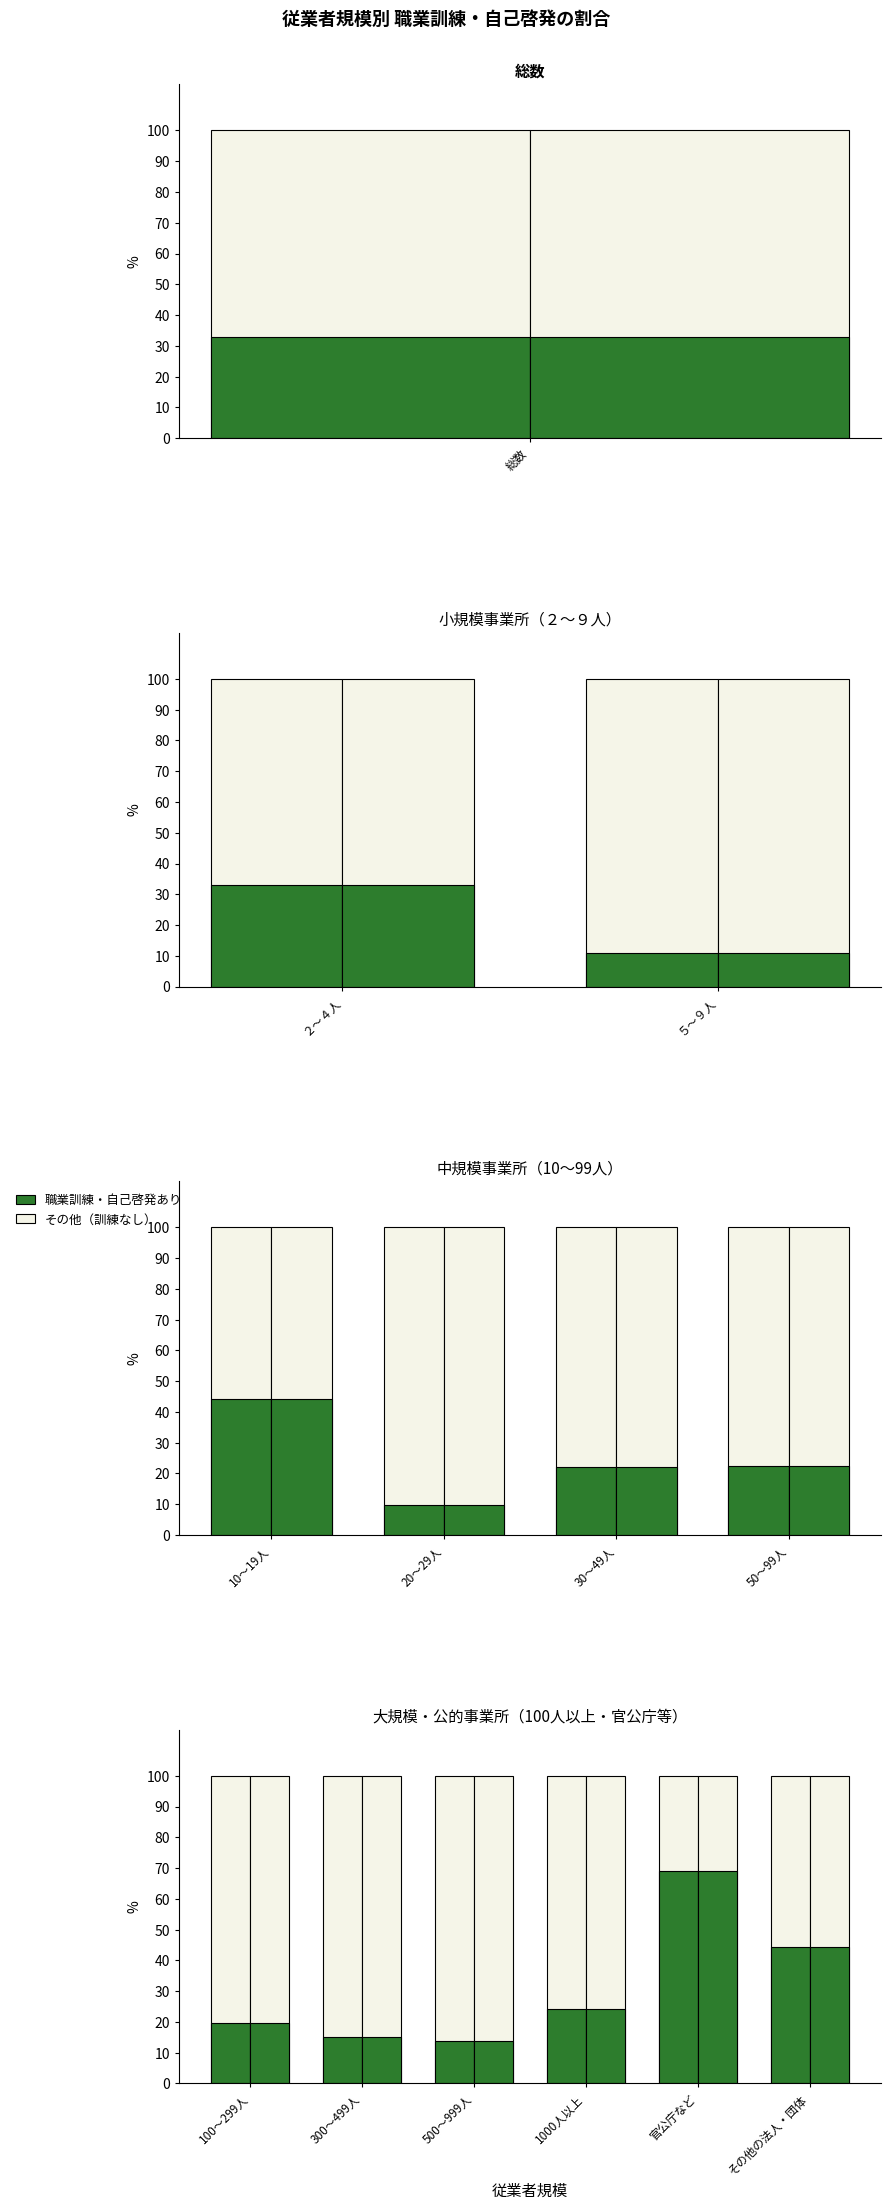

What position from the right is 500～999人?

4